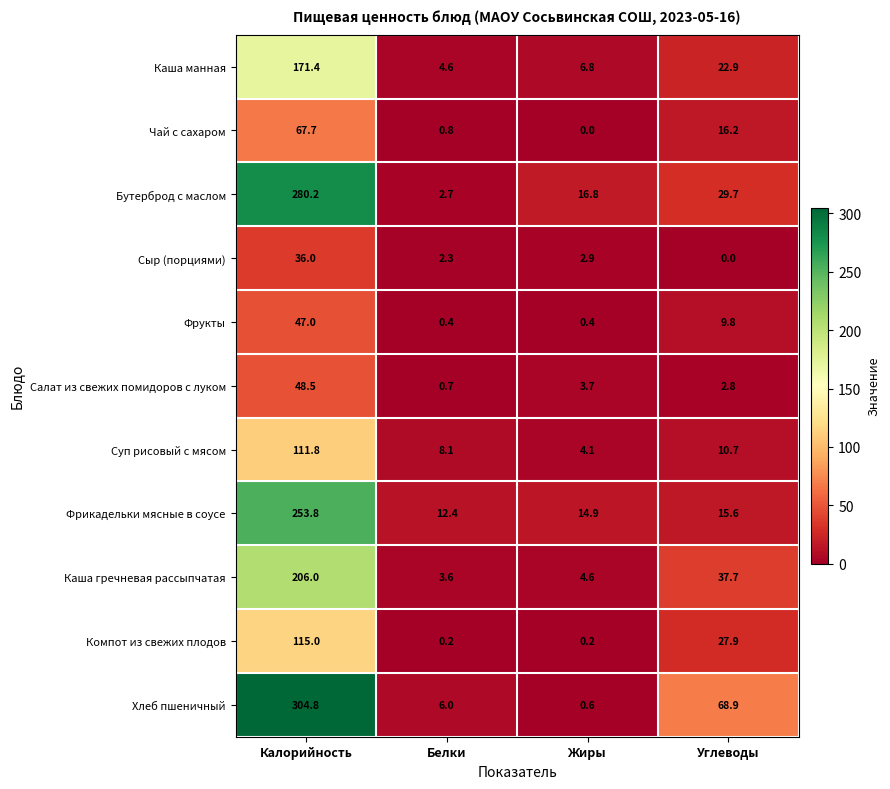

Rank the series at Белки from highest to lowest value.

Фрикадельки мясные в соусе, Суп рисовый с мясом, Хлеб пшеничный, Каша манная, Каша гречневая рассыпчатая, Бутерброд с маслом, Сыр (порциями), Чай с сахаром, Салат из свежих помидоров с луком, Фрукты, Компот из свежих плодов